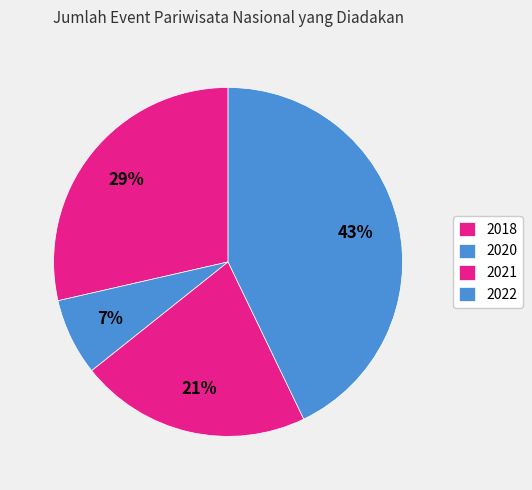

Rank the categories by value from highest to lowest.

2022, 2018, 2021, 2020